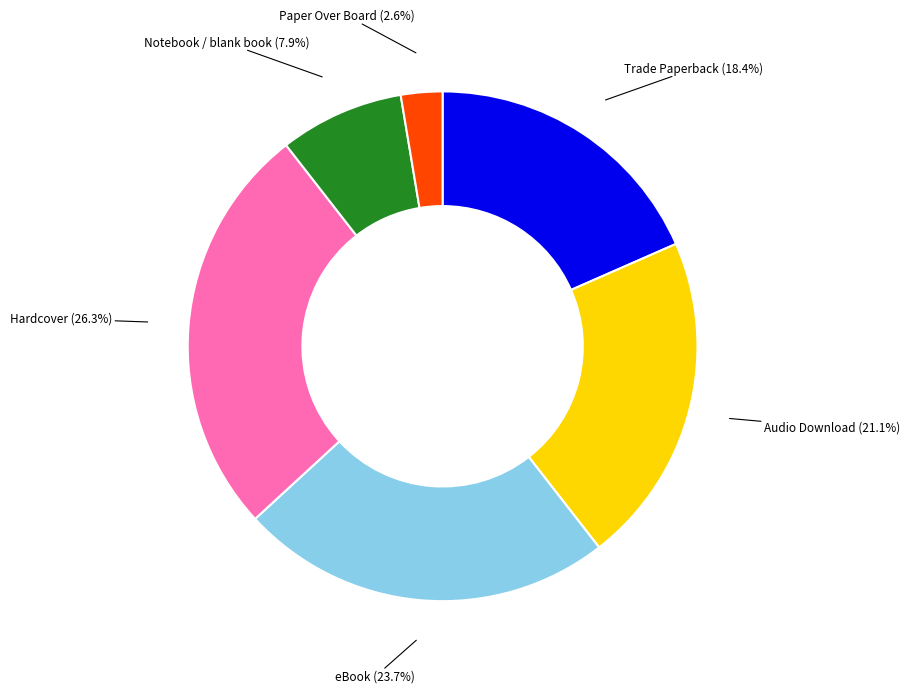

Does any single category account for the majority?

No